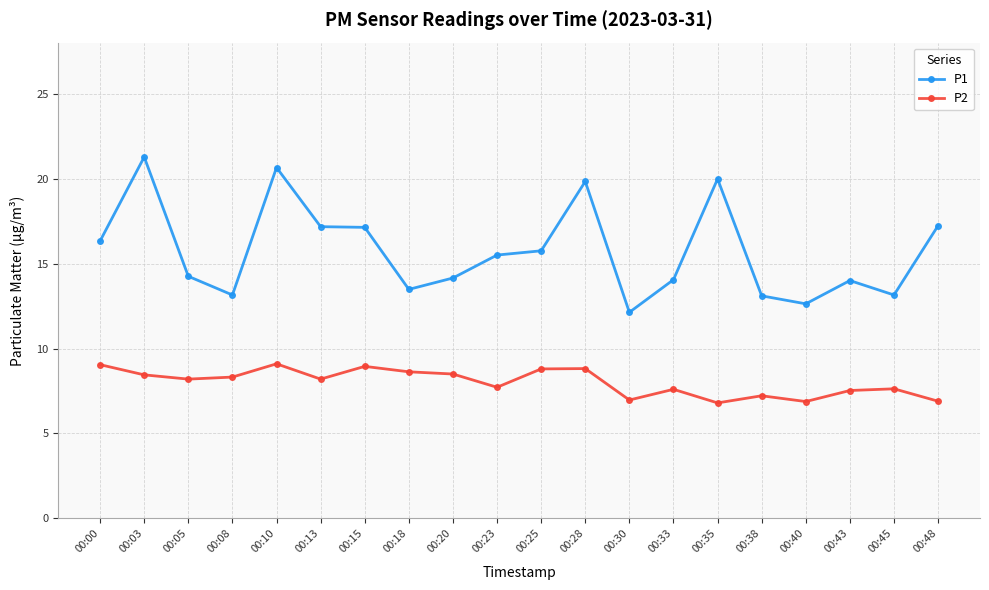

The value of P1 at 00:48 is 29.5. True or false?

False